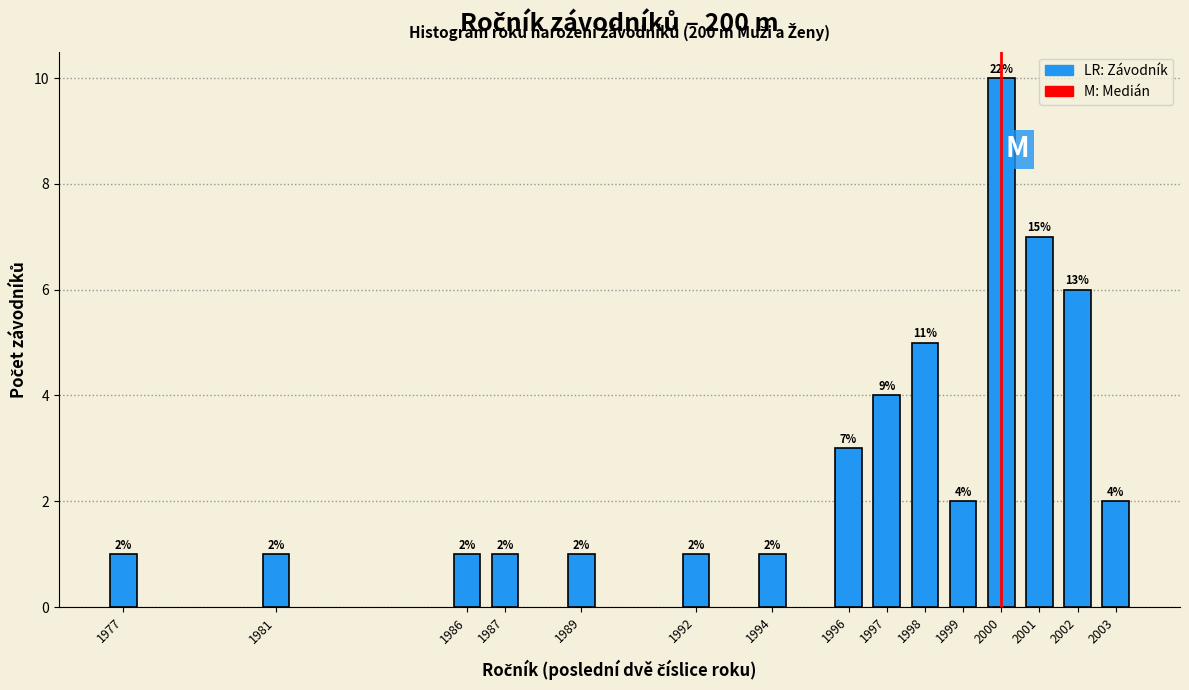

Reading left to right, transcribe all the data shown in this chart.

1	1	1	1	1	1	1	3	4	5	2	10	7	6	2